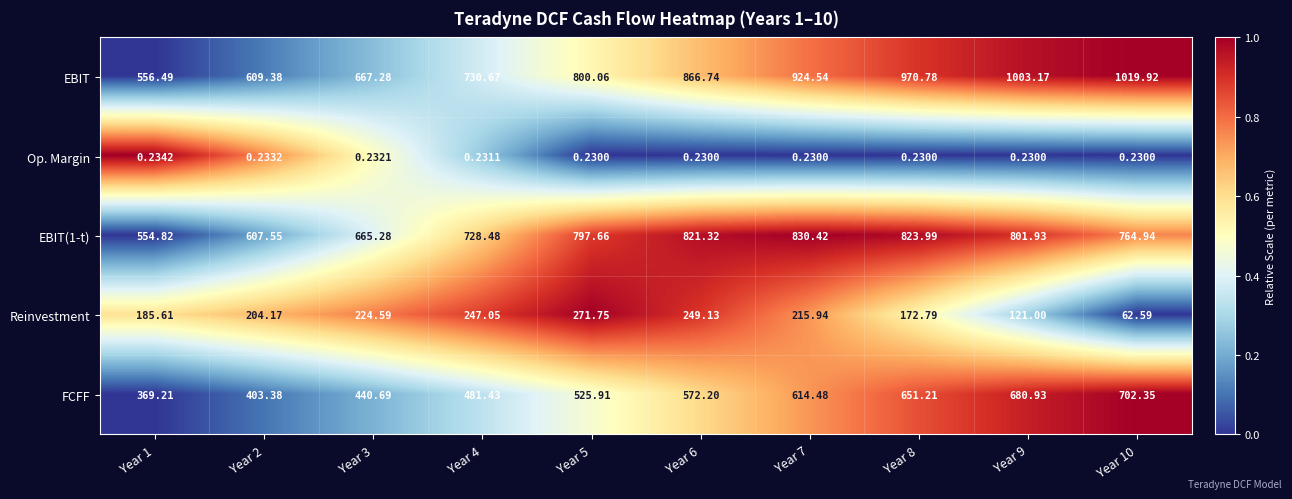

What is the greatest value displayed?

1019.9